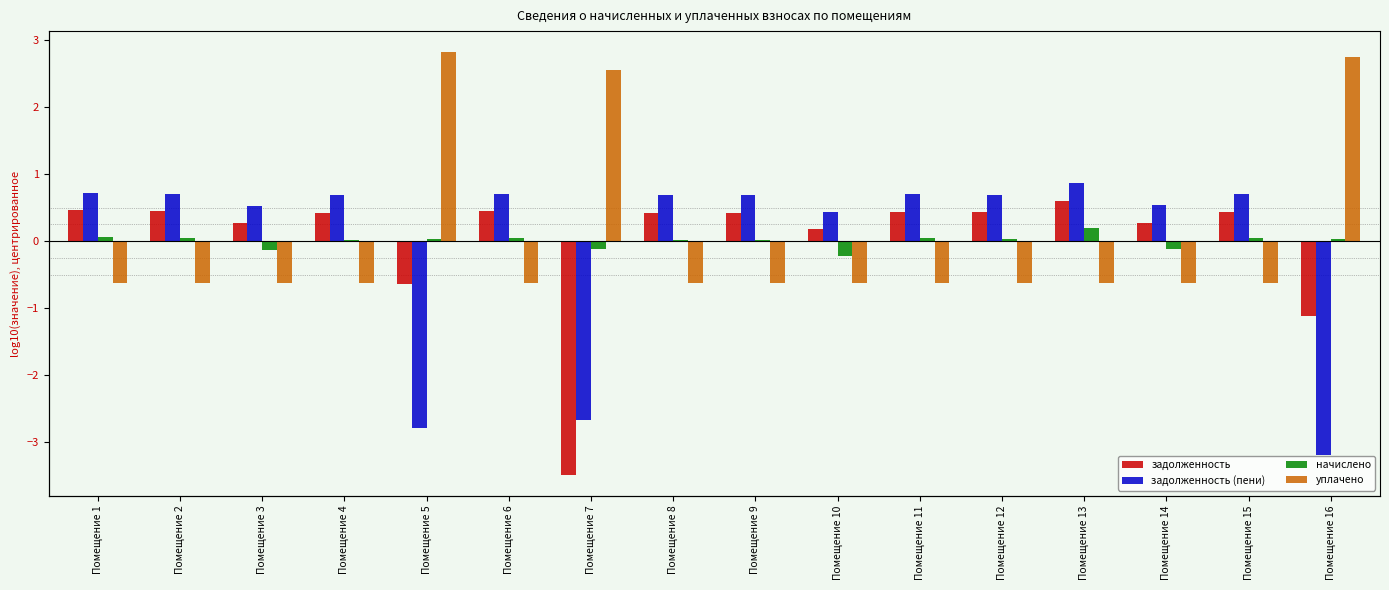

How many values in the задолженность (пени) series exceed 0?

13